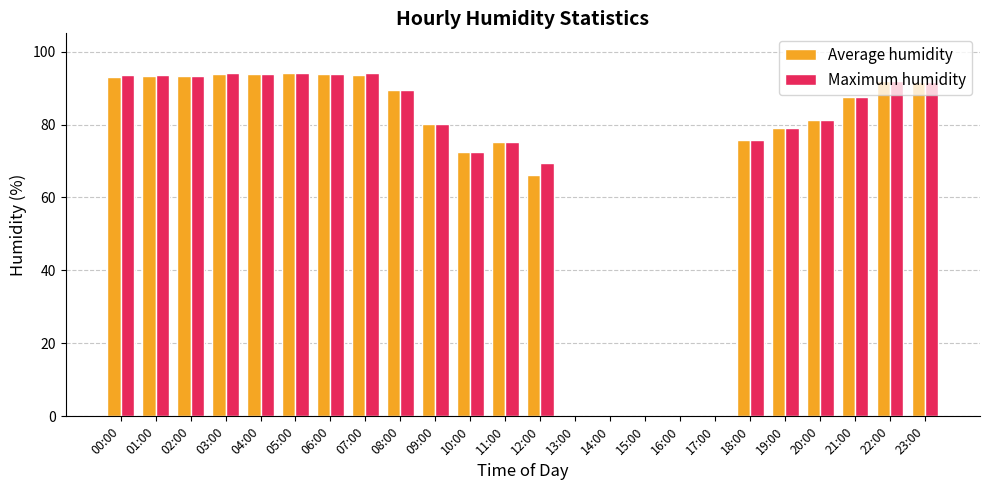

What is the sum of all Maximum humidity values?

1644.8